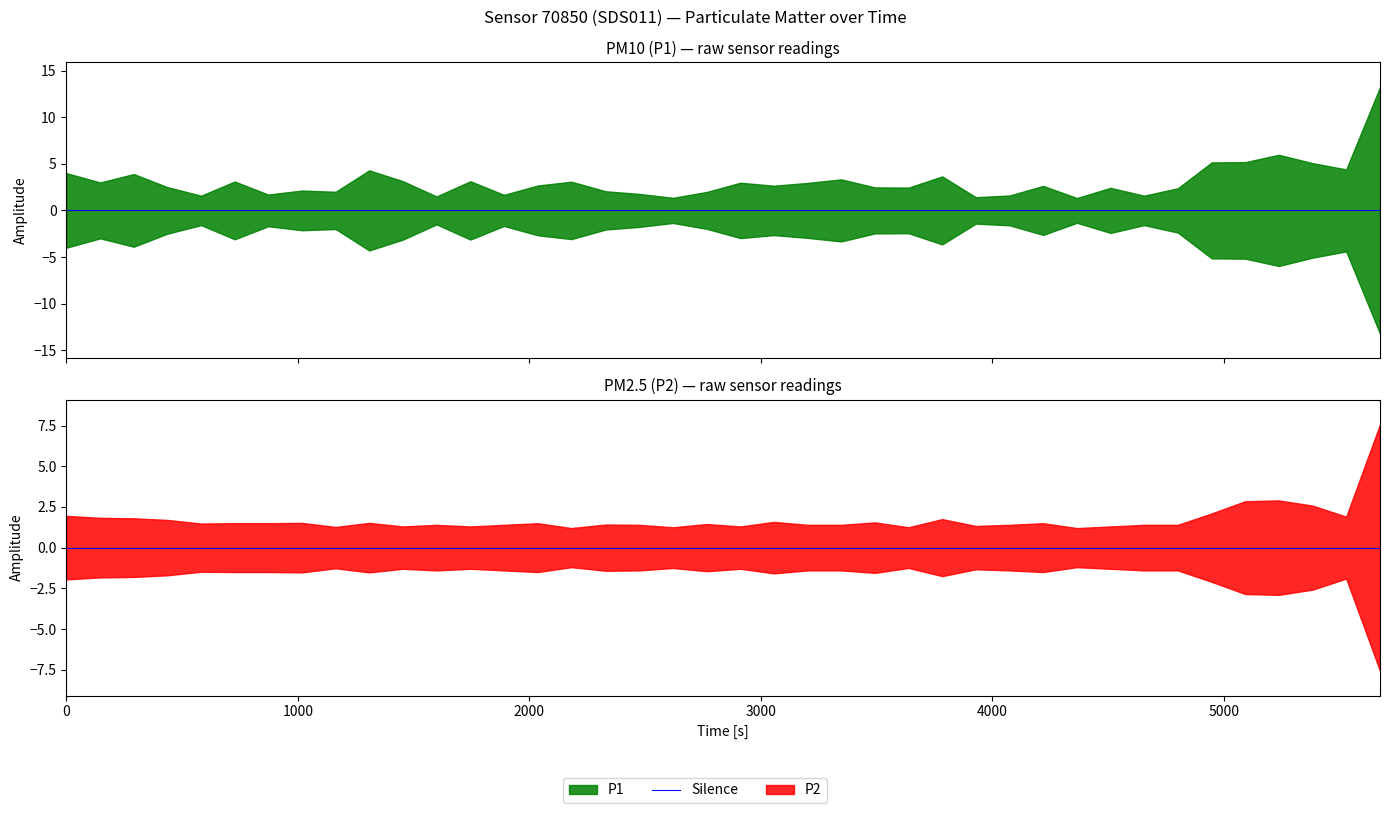

What is the total value across all series at 17?

3.2